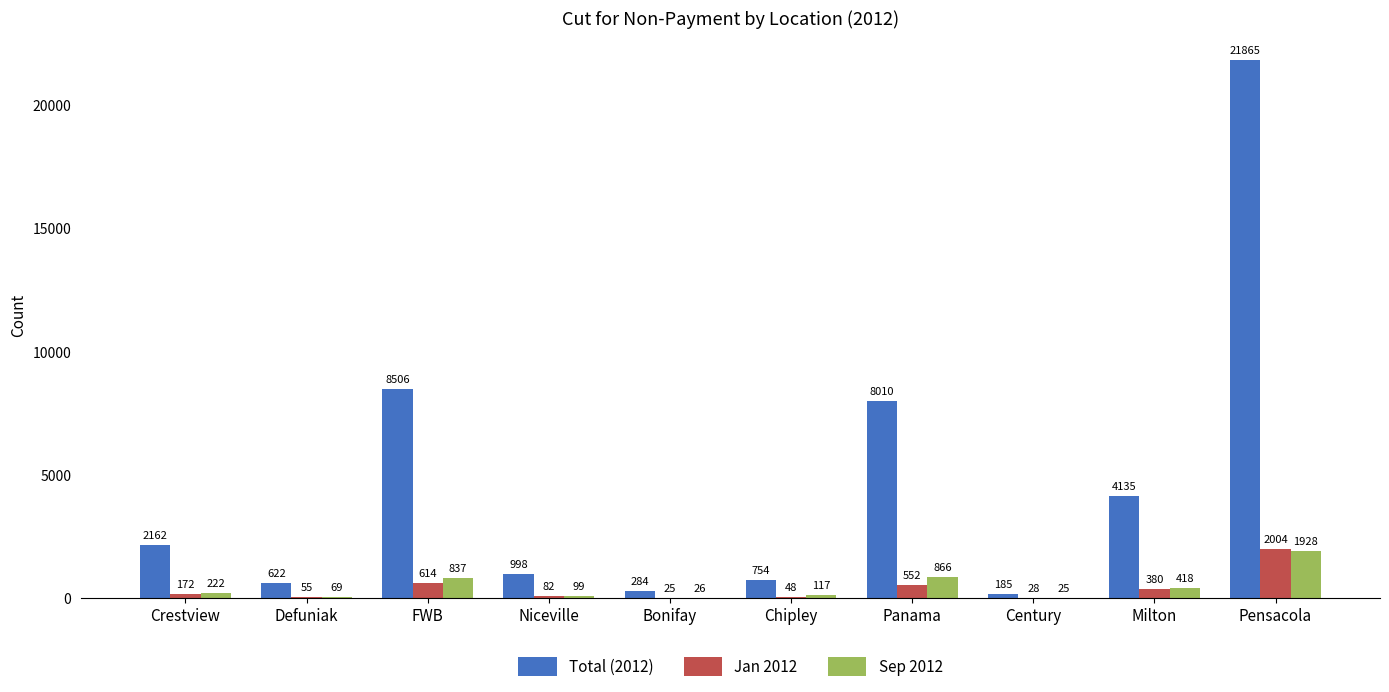

What is the sum of all Total (2012) values?

47521